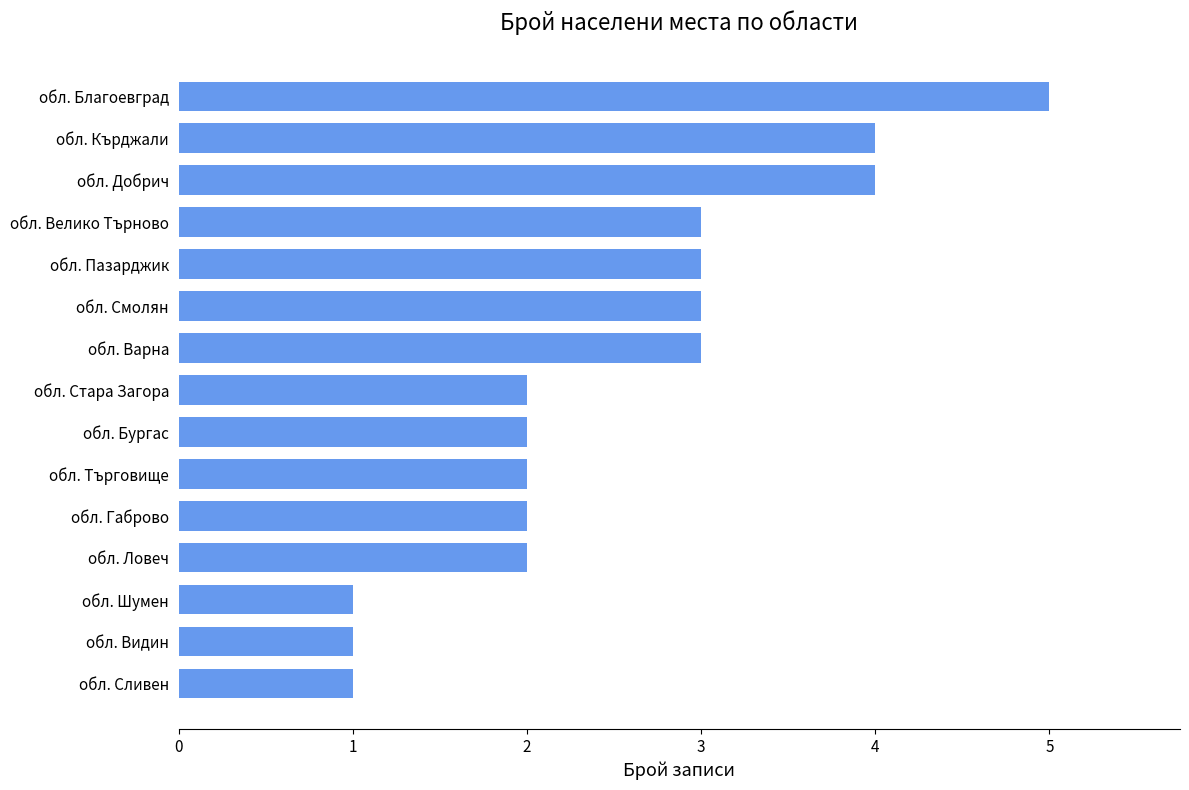

What is the ratio of the value at обл. Велико Търново to the value at обл. Стара Загора?

1.5